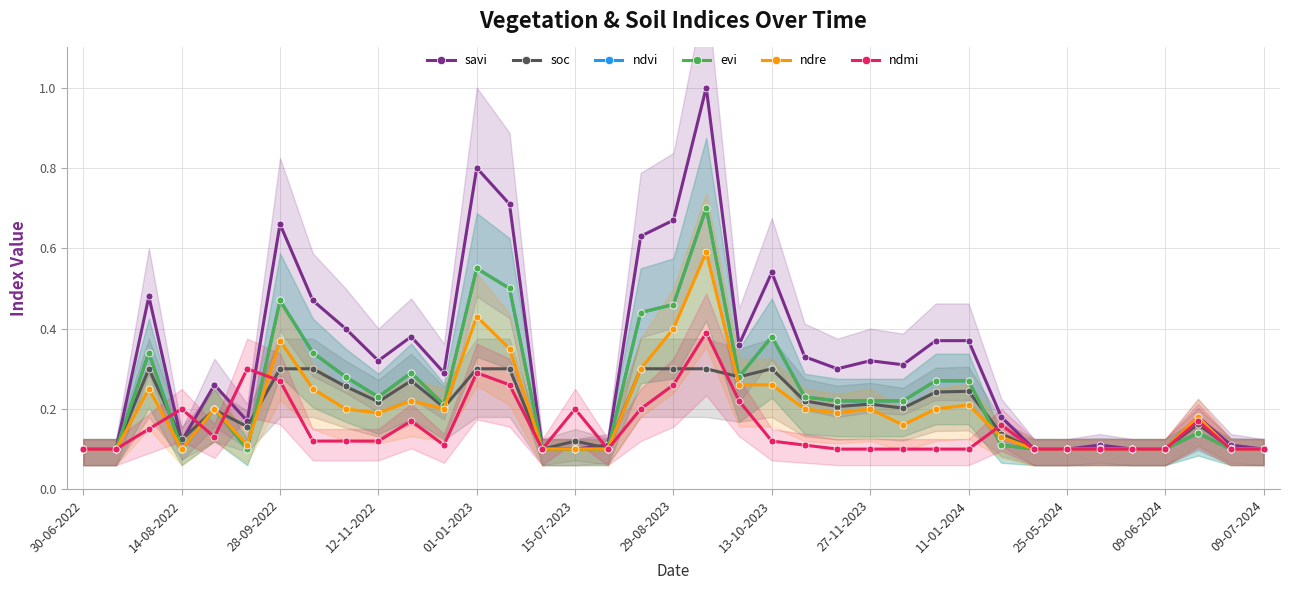

Is this an area chart (filled region under the line)?

No